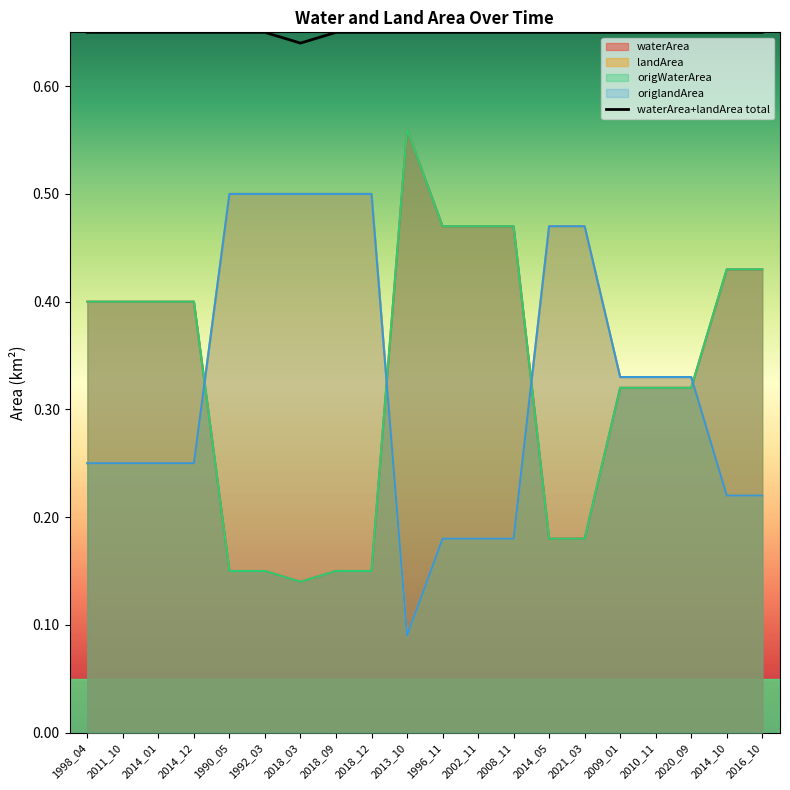

What are all the series names shown in the legend?

waterArea, landArea, origWaterArea, origlandArea